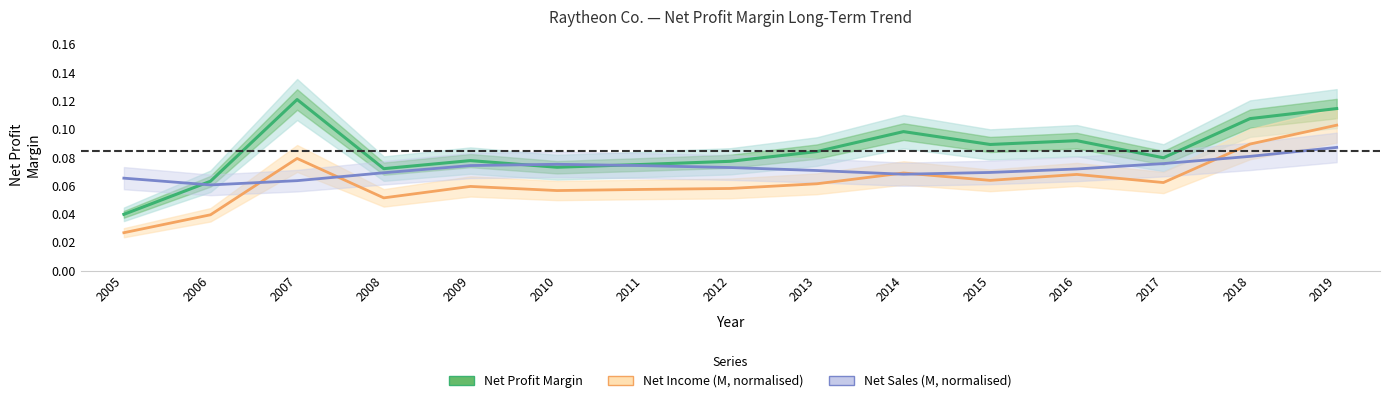

What is the value of the Net Profit Margin point at the 6th from the left?

0.1